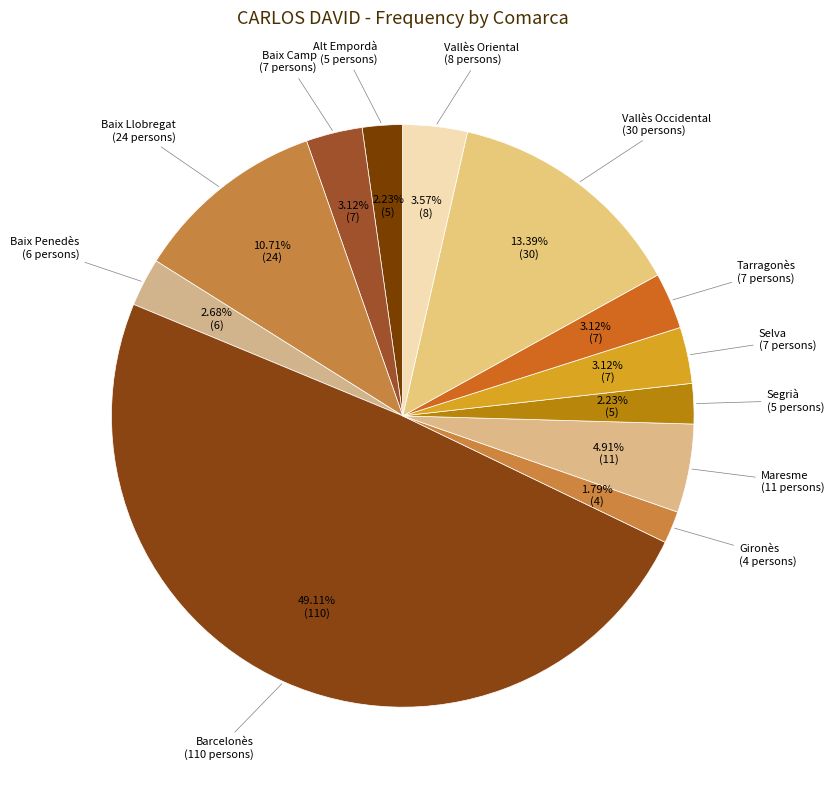

To the nearest percent, what is the difference between the largest and smallest slice percentages?

47%